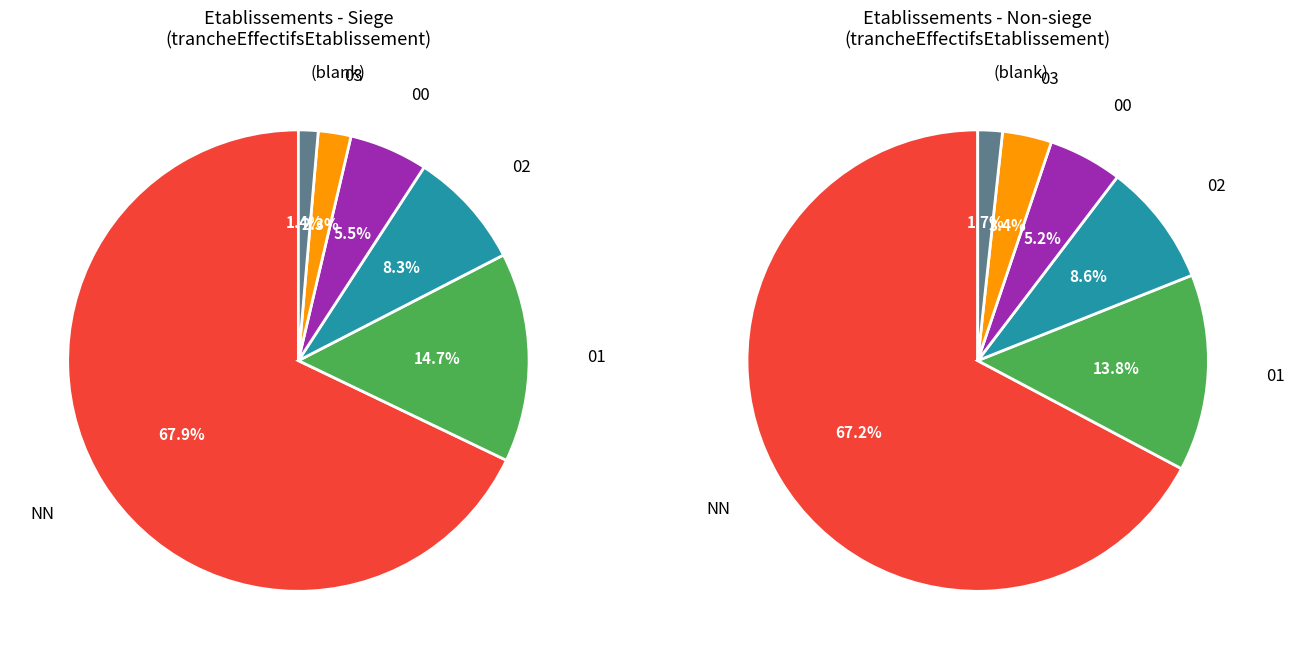

Is other the majority of the pie?

No